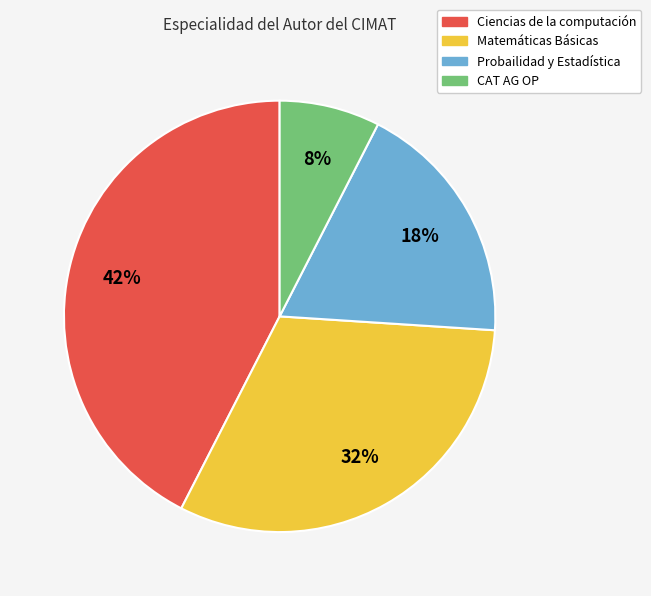

Which slice is the largest?

Ciencias de la computación